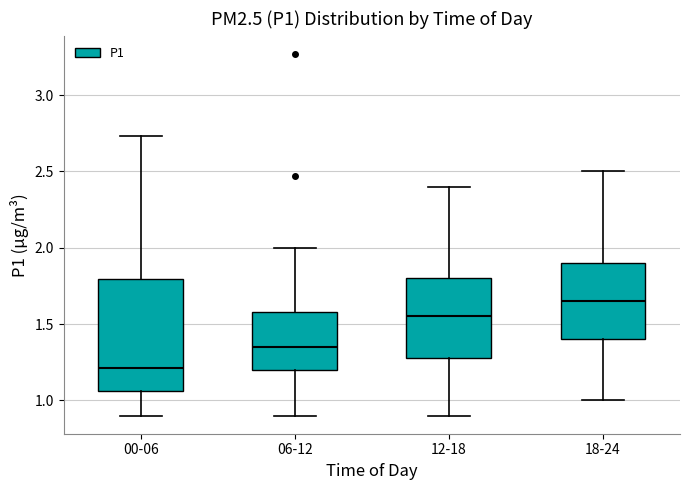

Reading left to right, read every box against the y-axis: the position of its median line, the range the box covers, and the ends of its whiskers. The values are not printed on the chart, so give them approximately, as read against the axis.

00-06: median 1.20, box 1.05 to 1.80, whiskers 0.90 to 2.75
06-12: median 1.35, box 1.20 to 1.60, whiskers 0.90 to 2.00
12-18: median 1.55, box 1.30 to 1.80, whiskers 0.90 to 2.40
18-24: median 1.65, box 1.40 to 1.90, whiskers 1.00 to 2.50